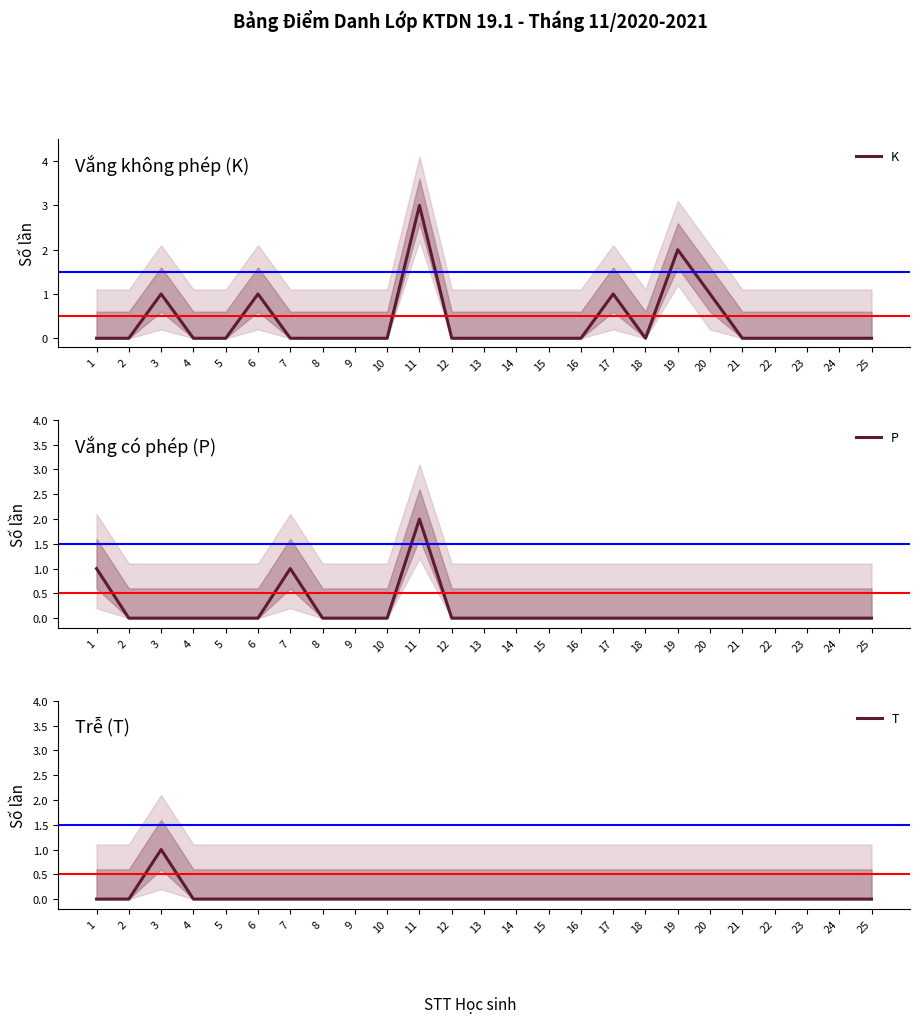

Is the value of K at 5 greater than the value of P at 17?

No